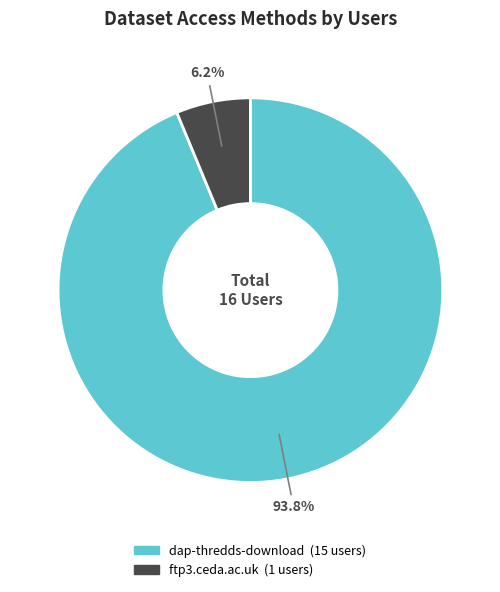

To the nearest percent, what percentage of the pie is ftp3.ceda.ac.uk?

6%